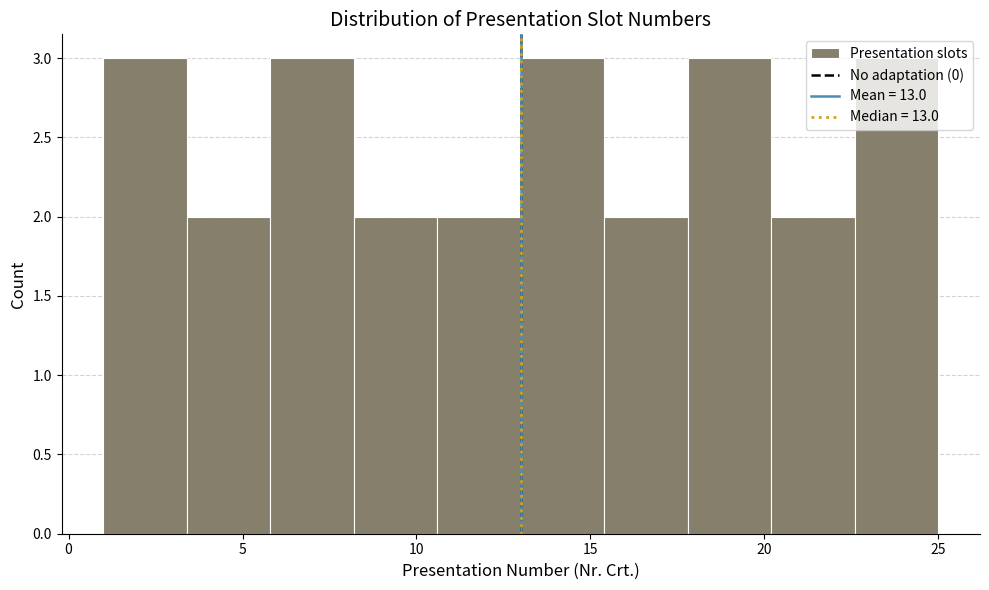

Reading left to right, list every bar in this chart as the range it spans on the x-axis followed by its height. Neither the bar edges nor the heights are printed on the chart, so give them approximately, as read against the axes.

1.0 to 3.4: 3
3.4 to 5.8: 2
5.8 to 8.2: 3
8.2 to 10.6: 2
10.6 to 13.0: 2
13.0 to 15.4: 3
15.4 to 17.8: 2
17.8 to 20.2: 3
20.2 to 22.6: 2
22.6 to 25.0: 3